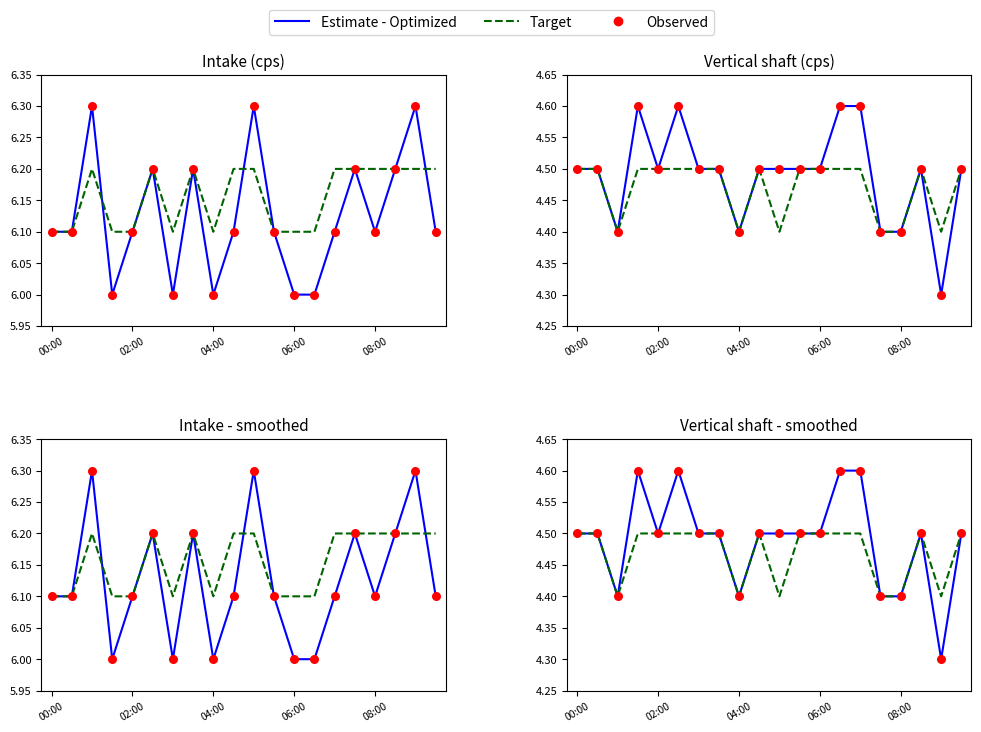

What is the total value across all series at 08:00?

13.2